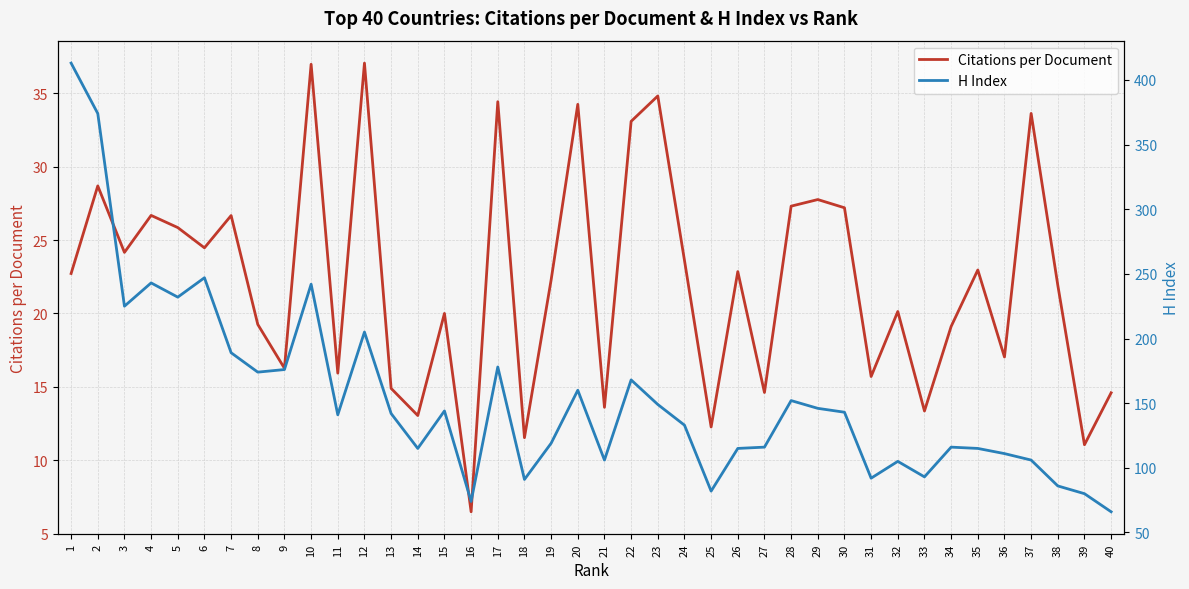

True or false: Citations per Document and H Index intersect in this chart.

False